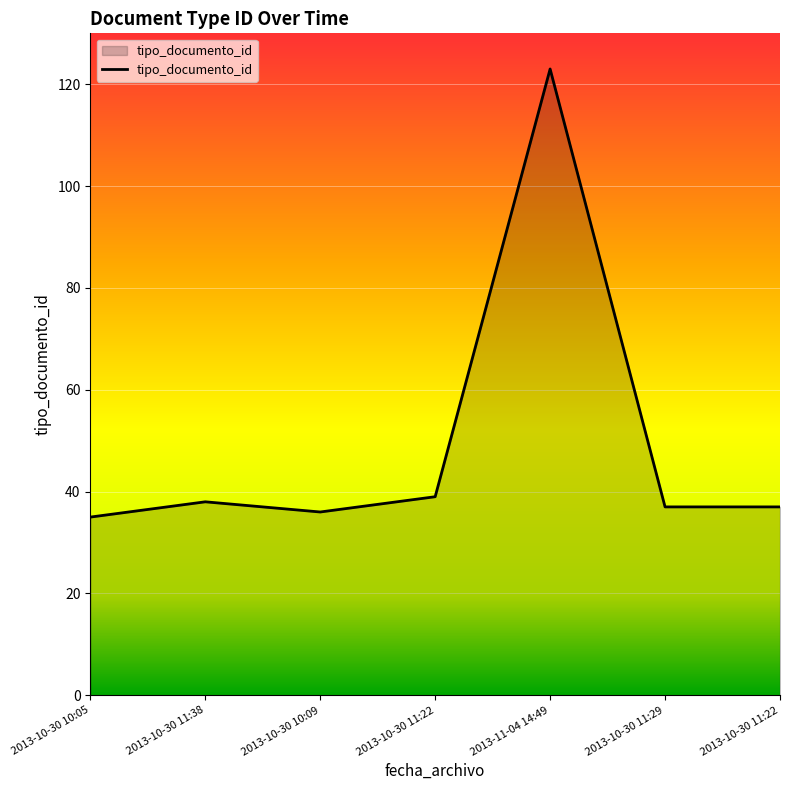

What is the difference between the maximum and minimum values?

88